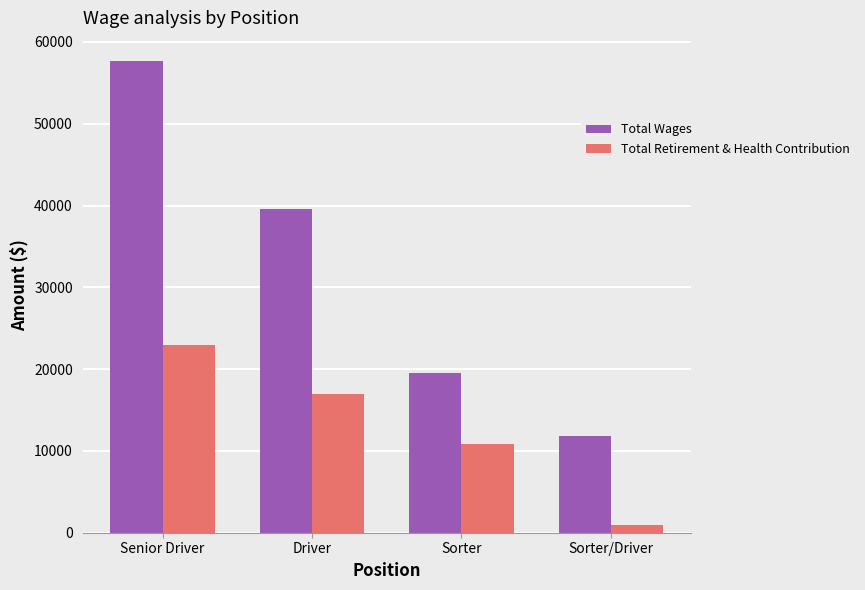

Where does the Total Wages series first go above 39514?

Senior Driver